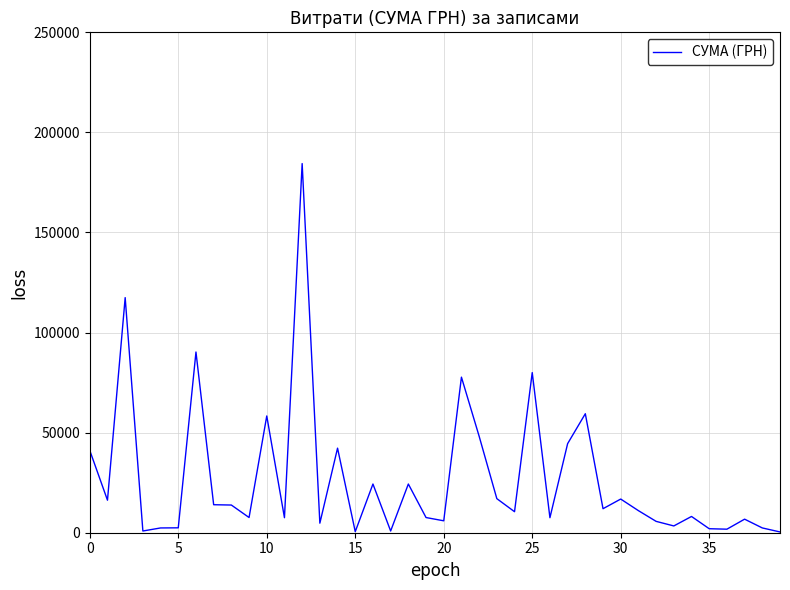

What is the greatest value displayed?

184432.0